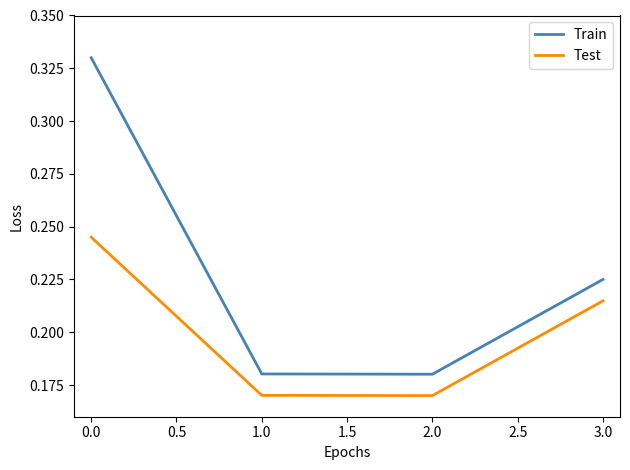

How many distinct data groups are displayed?

2